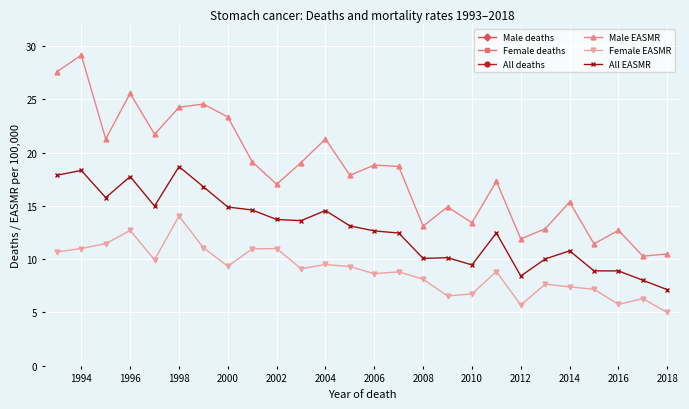

What is the value of the Male EASMR point at the 9th from the left?

19.1